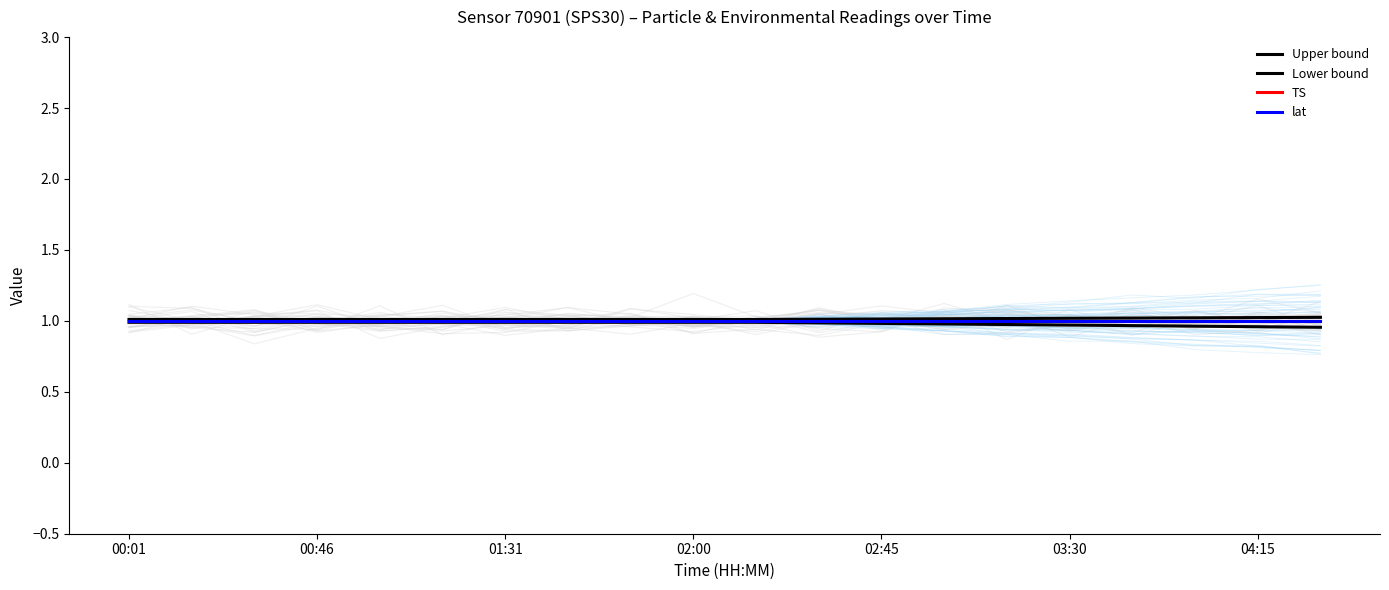

What is the average value of the TS series?

1.0